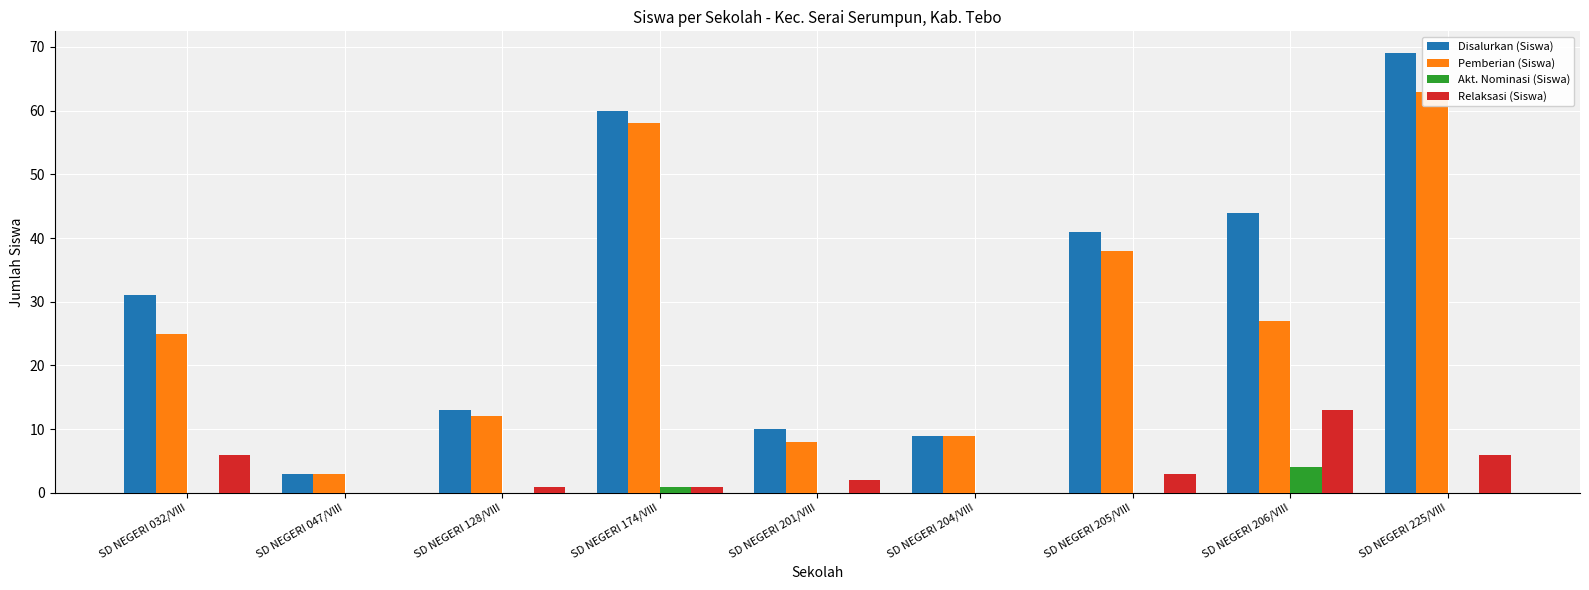

What is the value of the Relaksasi (Siswa) bar at the 4th from the left?

1